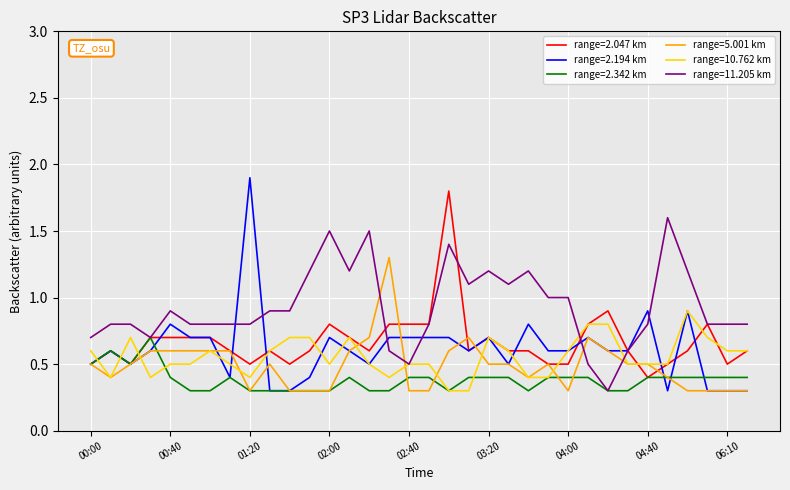

Which series has the widest spread of values?

range=2.194 km